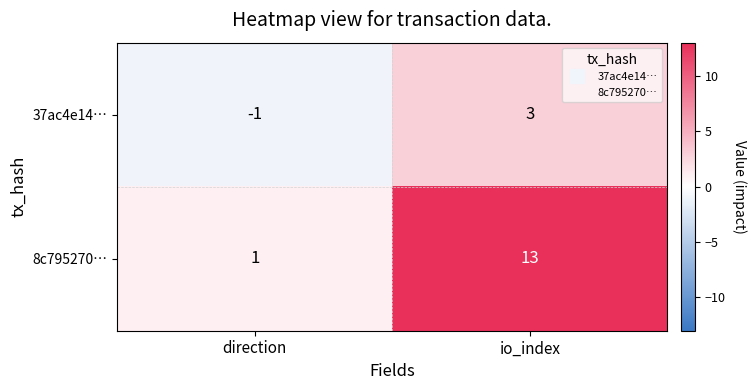

Rank the series by their average value, from lowest to highest.

37ac4e14…, 8c795270…